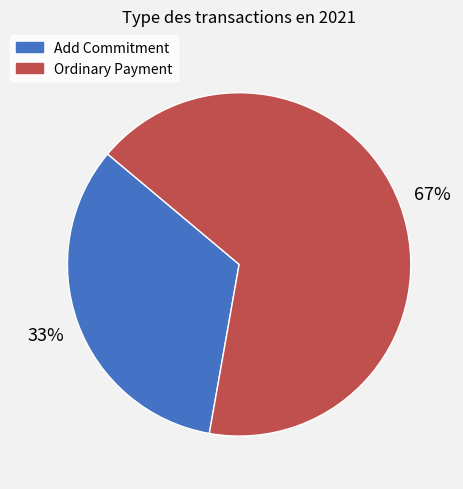

Is it true that Ordinary Payment is 86% of the pie?

False